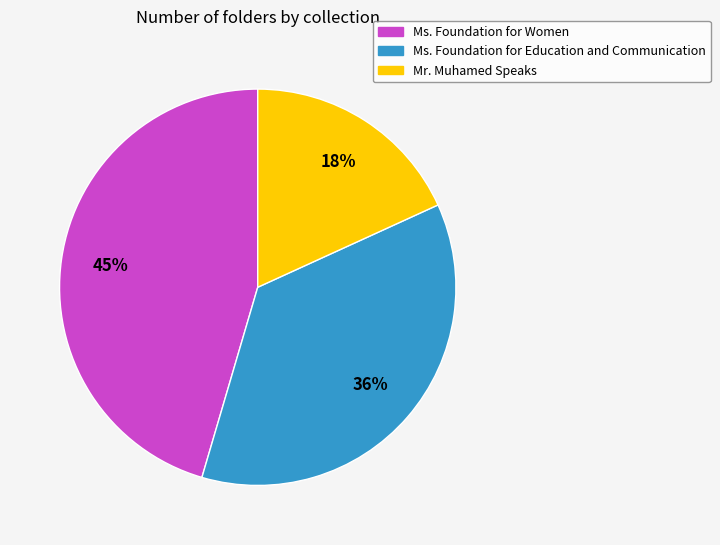

Which has a higher value, Ms. Foundation for Women or Ms. Foundation for Education and Communication?

Ms. Foundation for Women